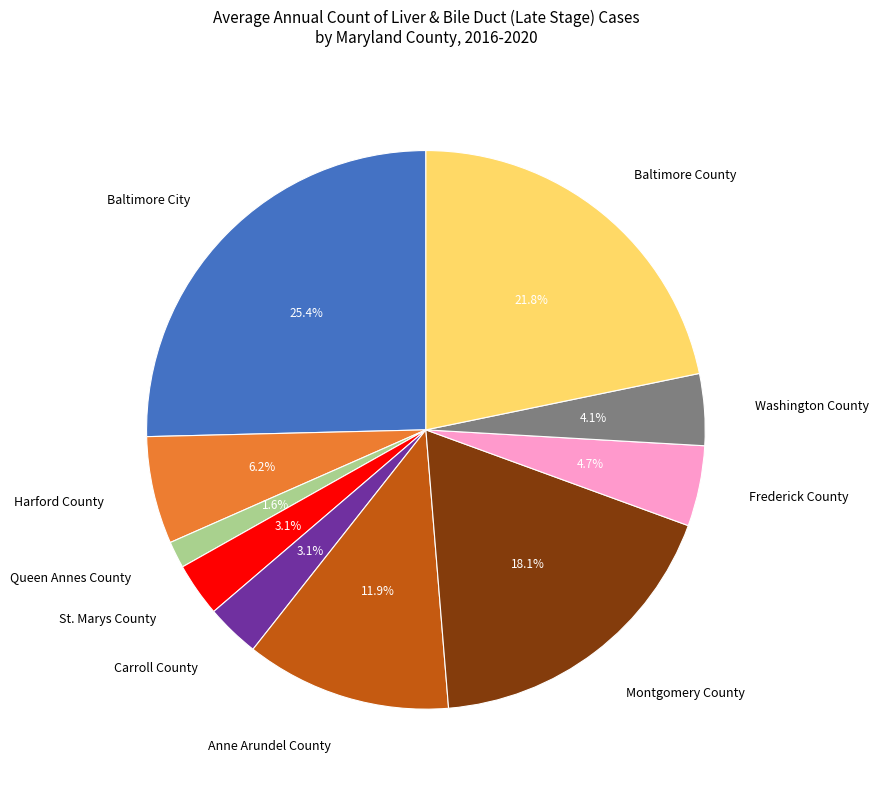

What is the largest slice in the pie chart?

Baltimore City